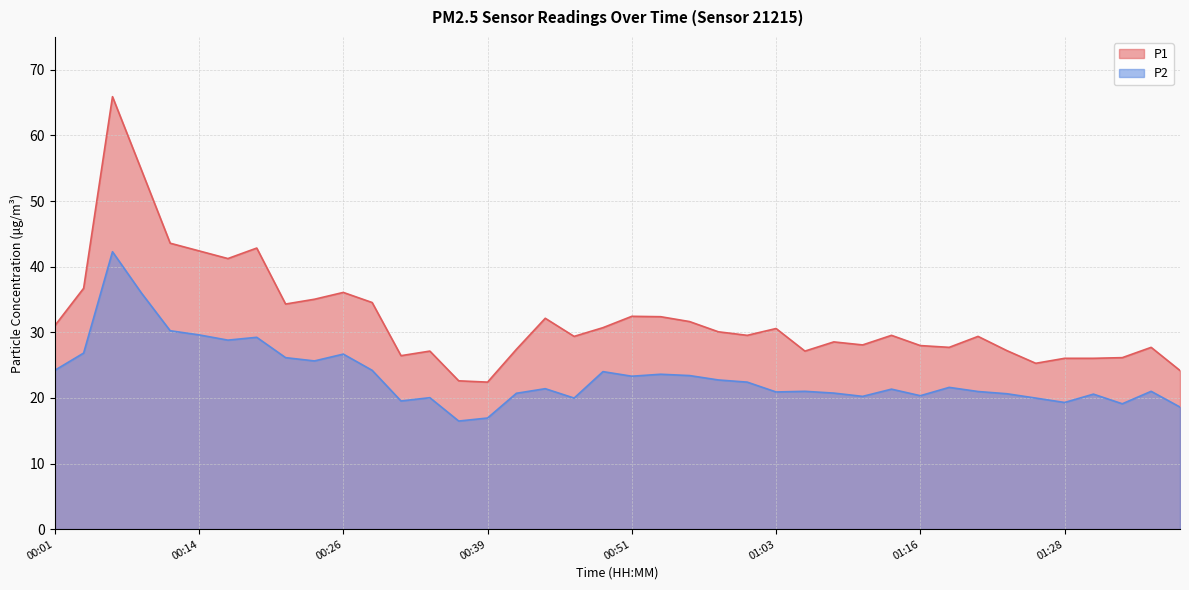

Which series changed the most between 00:44 and 01:13?

P1